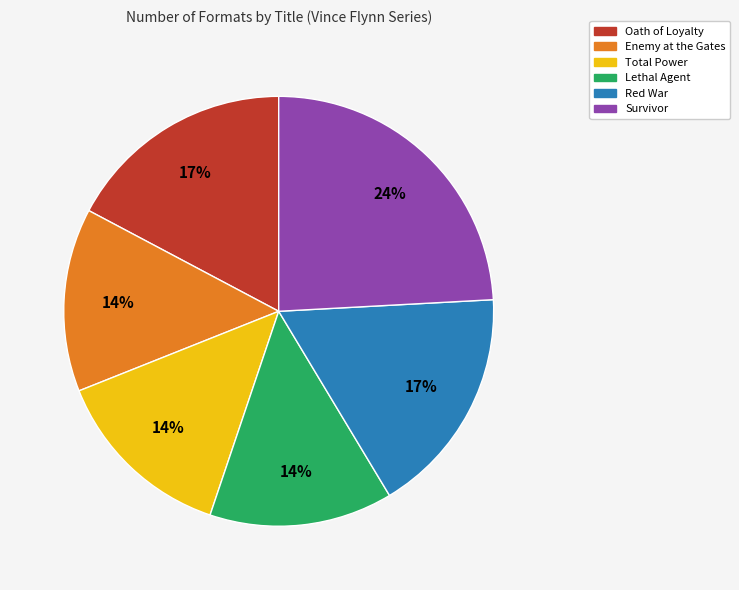

Combined, do Lethal Agent and Oath of Loyalty account for over 50%?

No